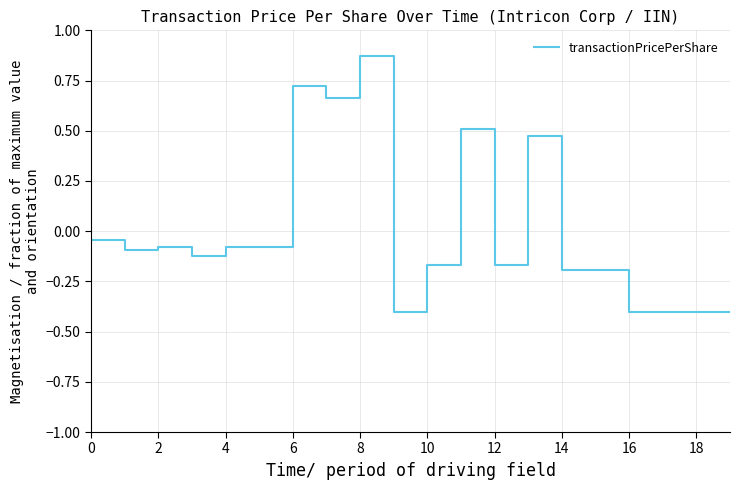

What is the minimum value shown in the chart?

-0.4